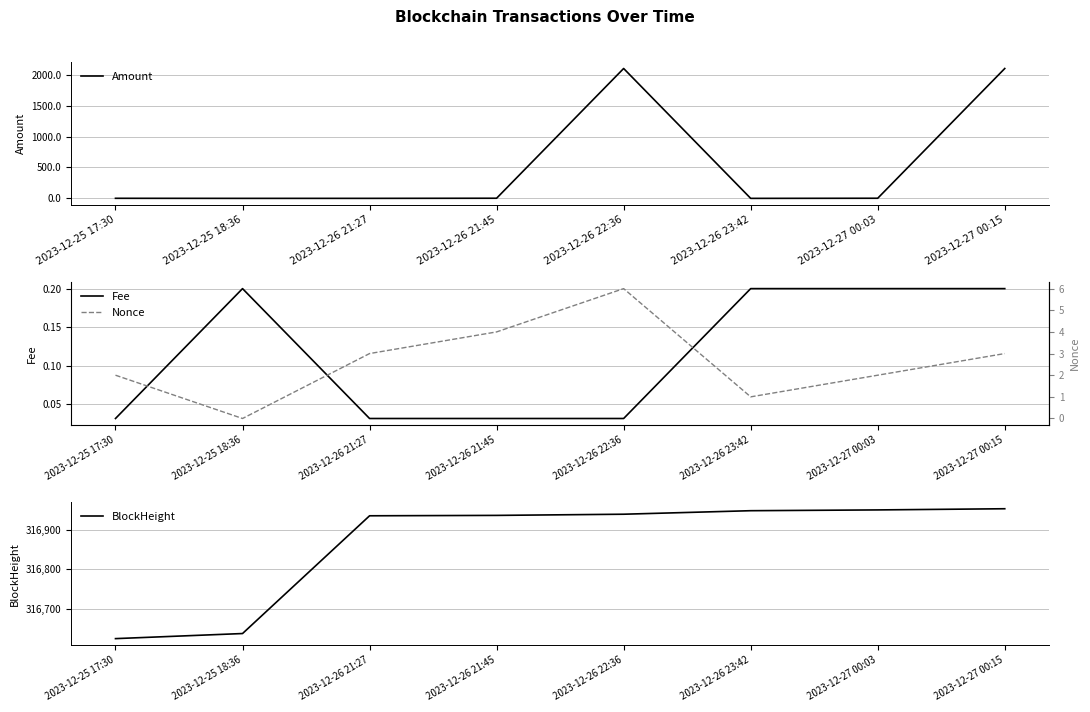

Is it true that Nonce equals 10.5 at 2023-12-26 22:36?

False